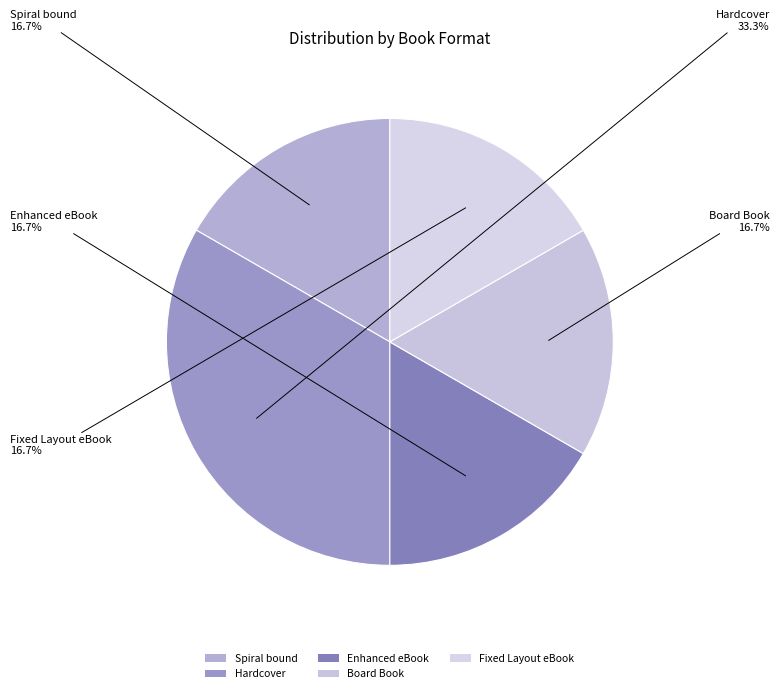

Do Board Book and Spiral bound together represent more than half of the pie?

No